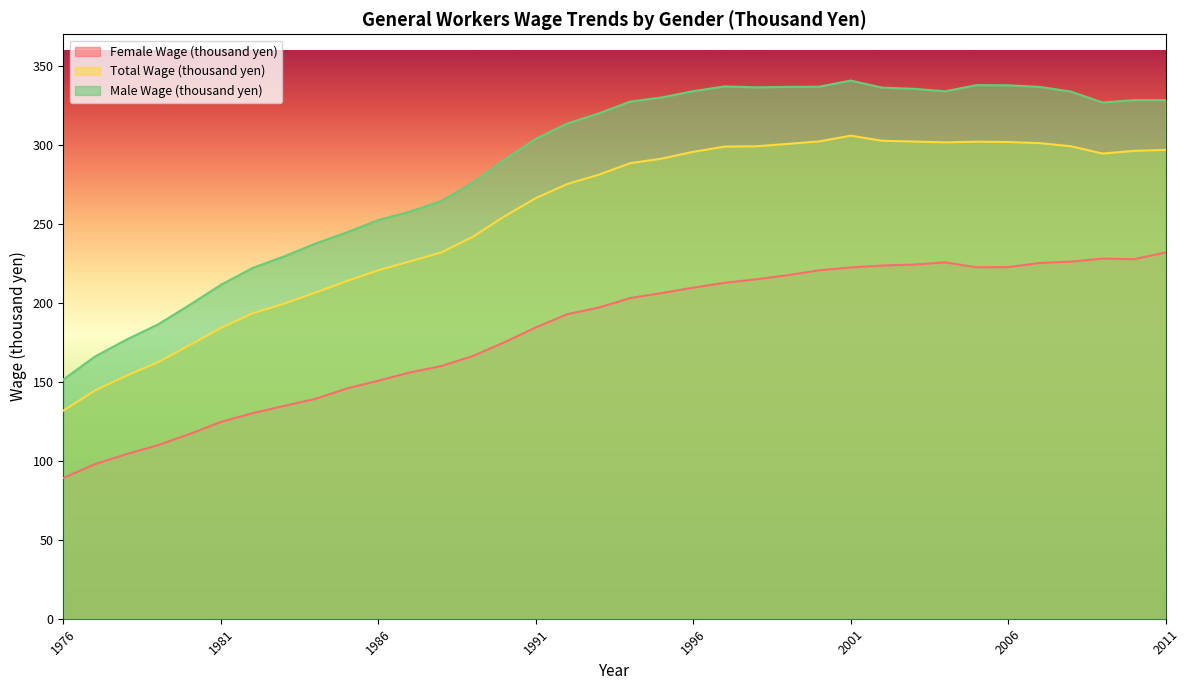

Rank the series at 2008 from lowest to highest value.

Female Wage (thousand yen), Total Wage (thousand yen), Male Wage (thousand yen)